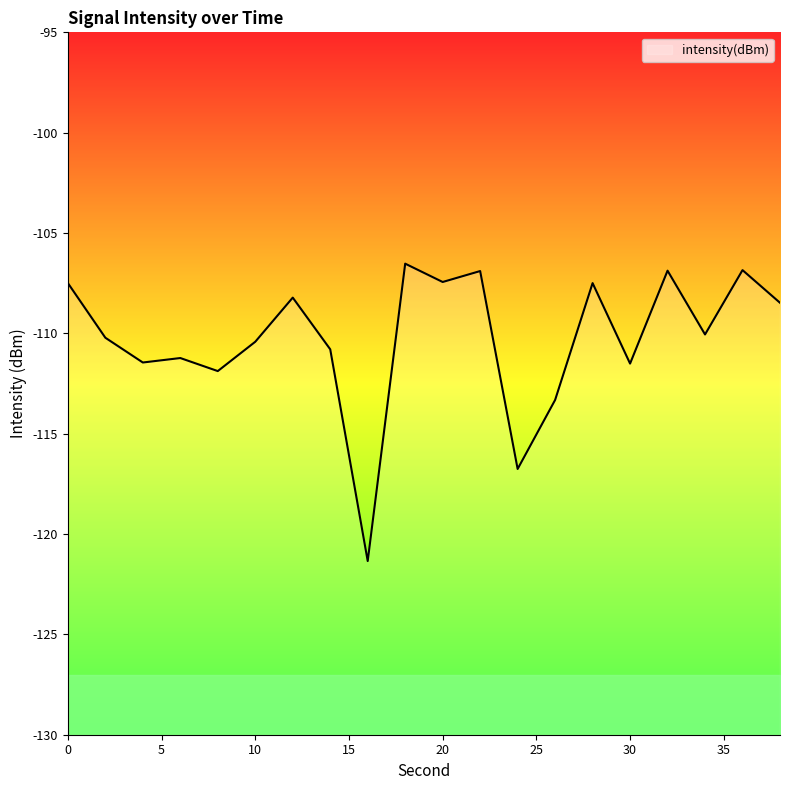

Between 14 and 12, which is larger?

12